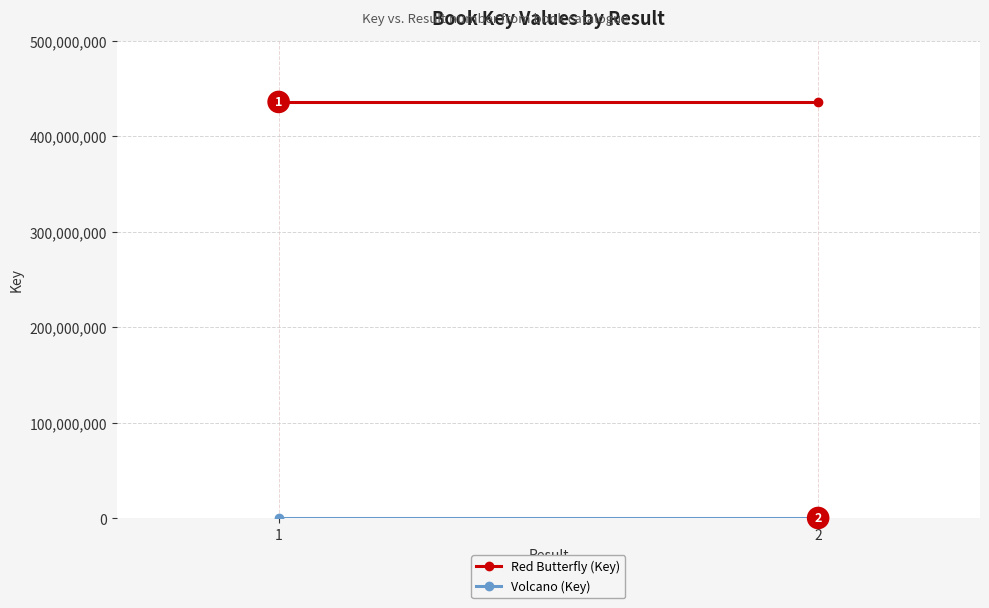

What is the sum of all Volcano (Key) values?

632088